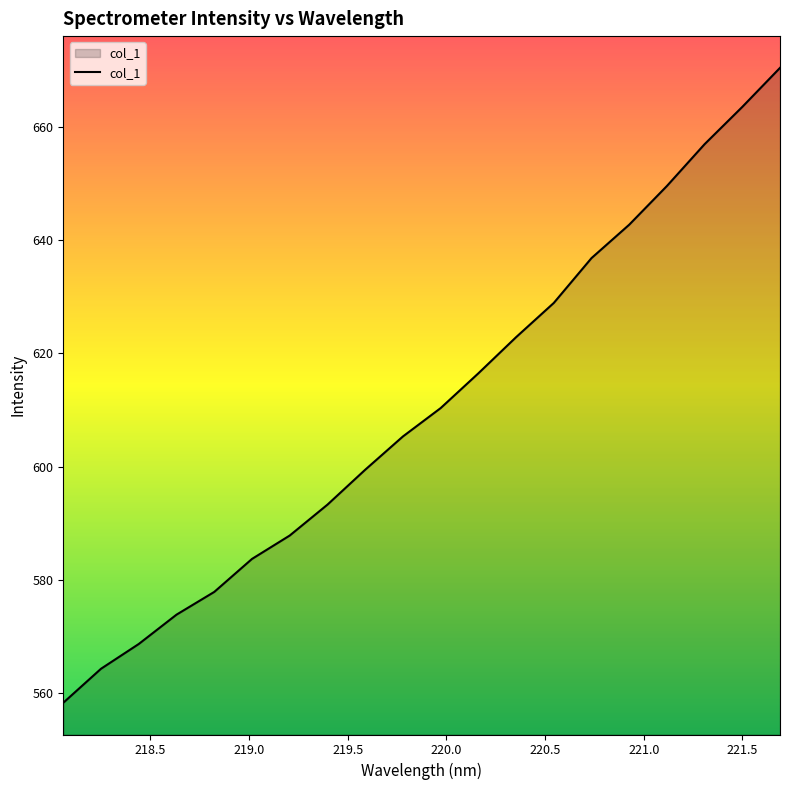

What is the smallest value displayed?

558.2